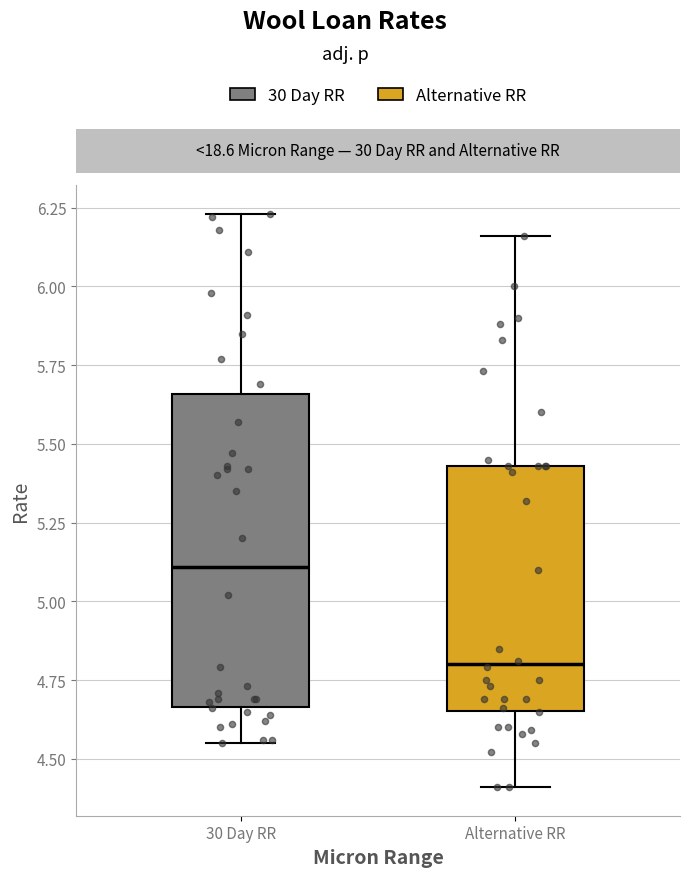

Where does the lower whisker of the box for 30 Day RR end on the y-axis? The values are not printed on the chart, so give them approximately, as read against the axis.

4.55